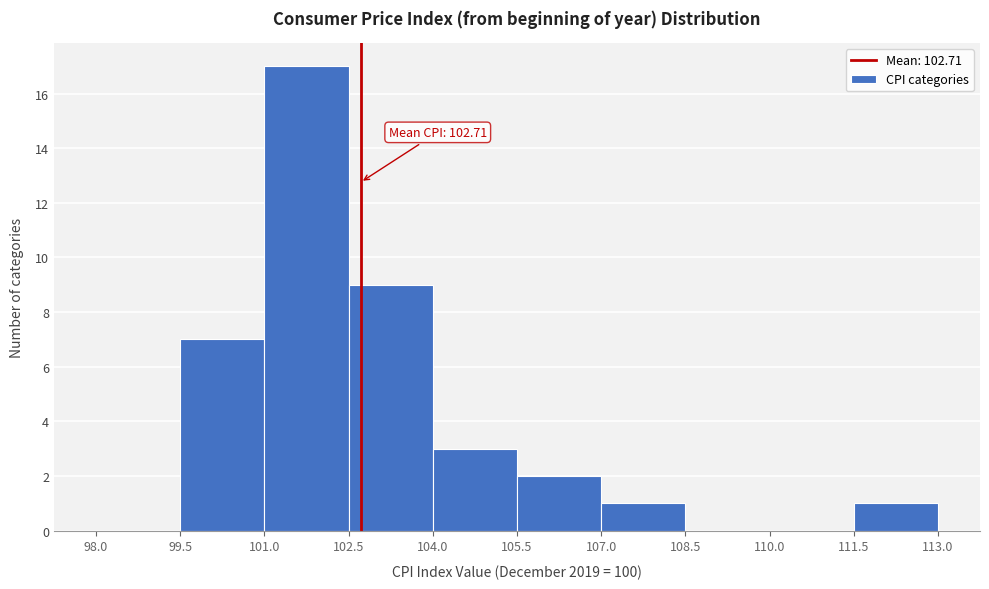

Which range on the x-axis has the tallest bar?

101.0 to 102.5